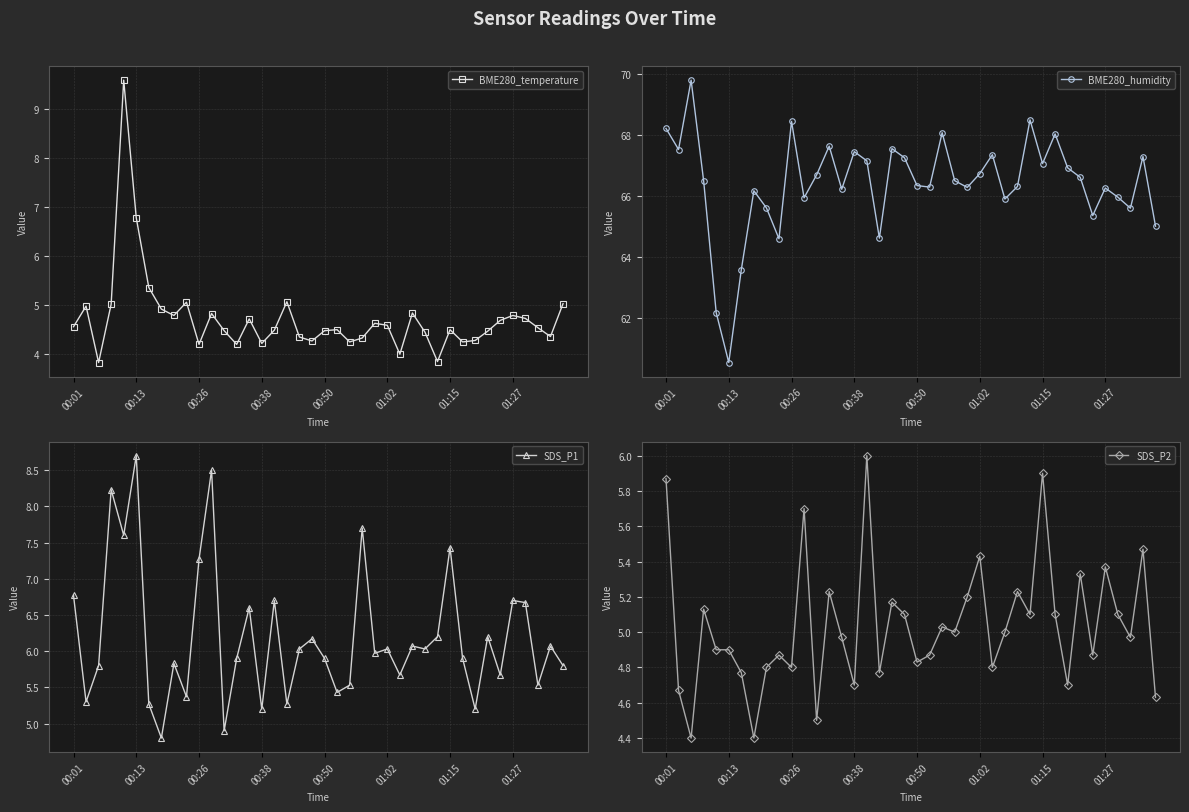

What is the value of the SDS_P1 point at the 19th from the left?

6.0